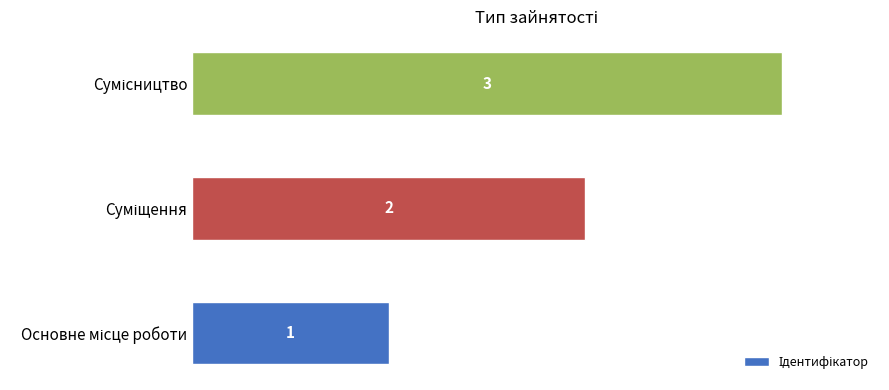

What is the smallest value displayed?

1